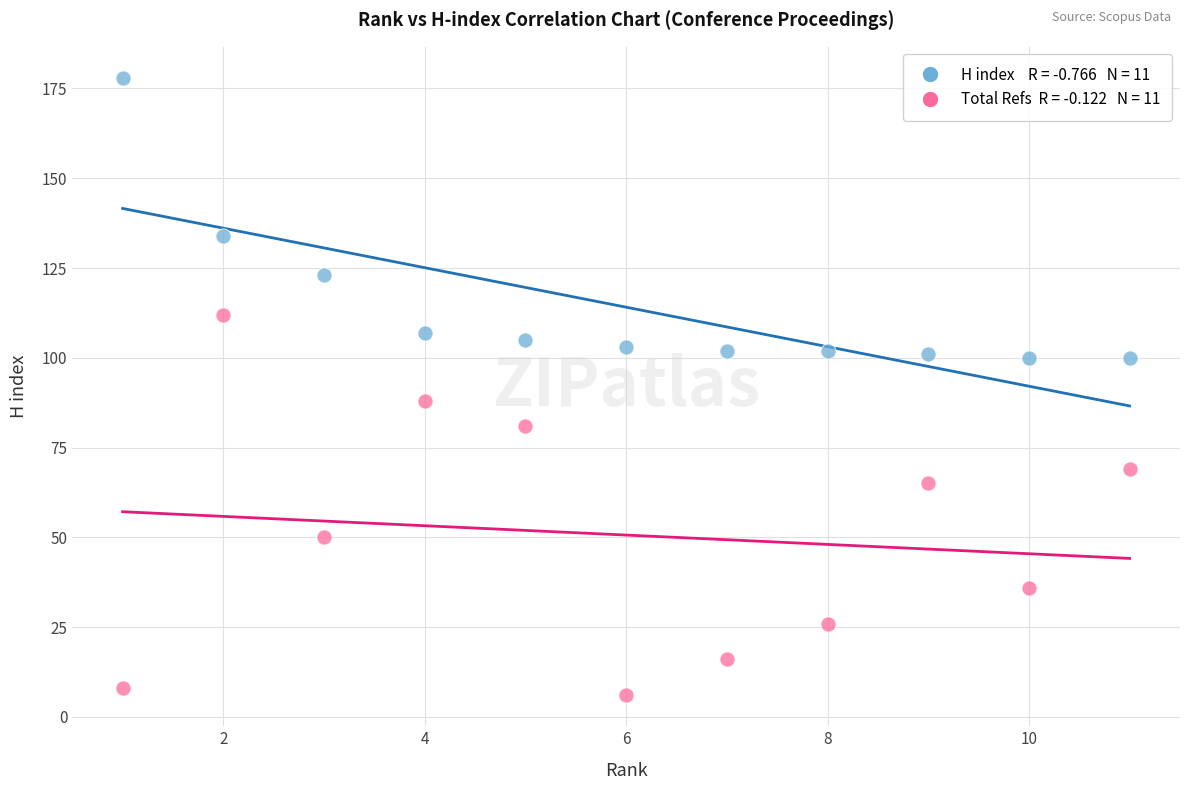

Across all data points, what is the range of X values (max minus min)?

10